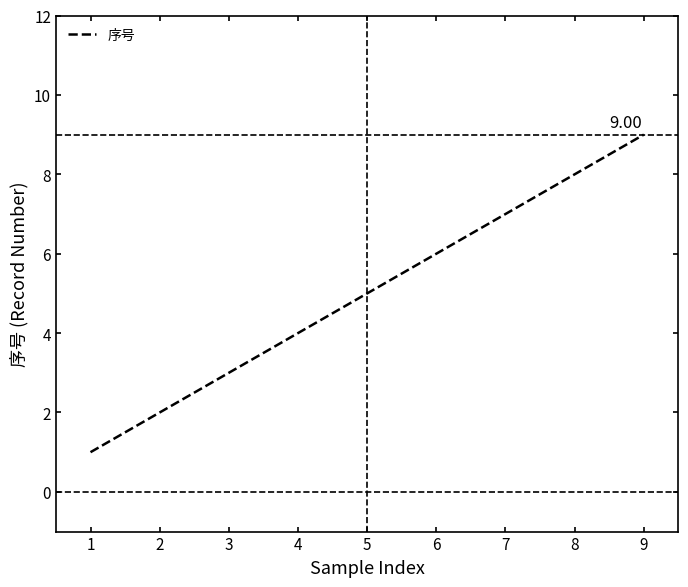

What is the change in value from 5 to 9?

+4